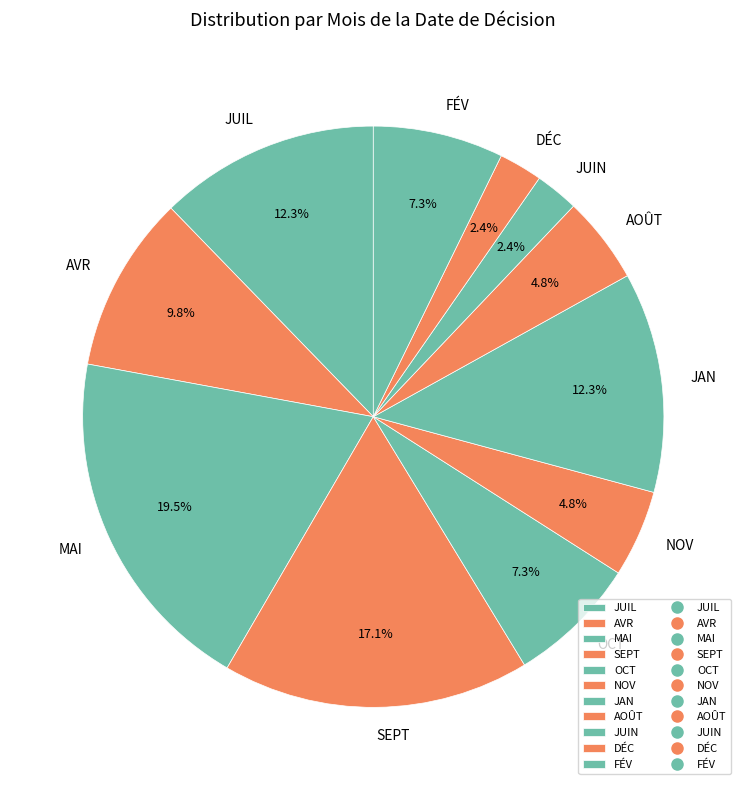

To the nearest percent, what percentage of the pie is NOV?

5%